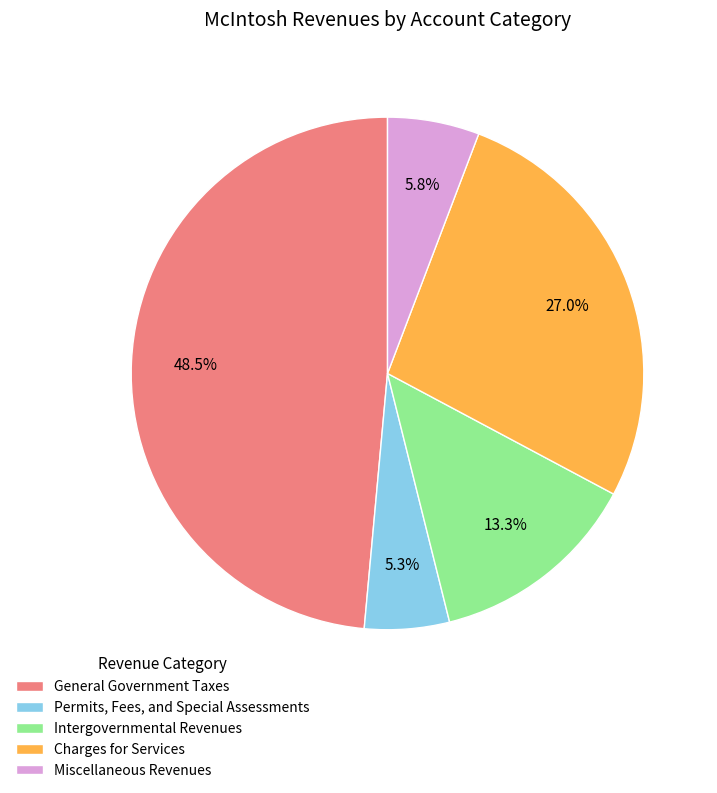

Is there a majority slice in this chart?

No